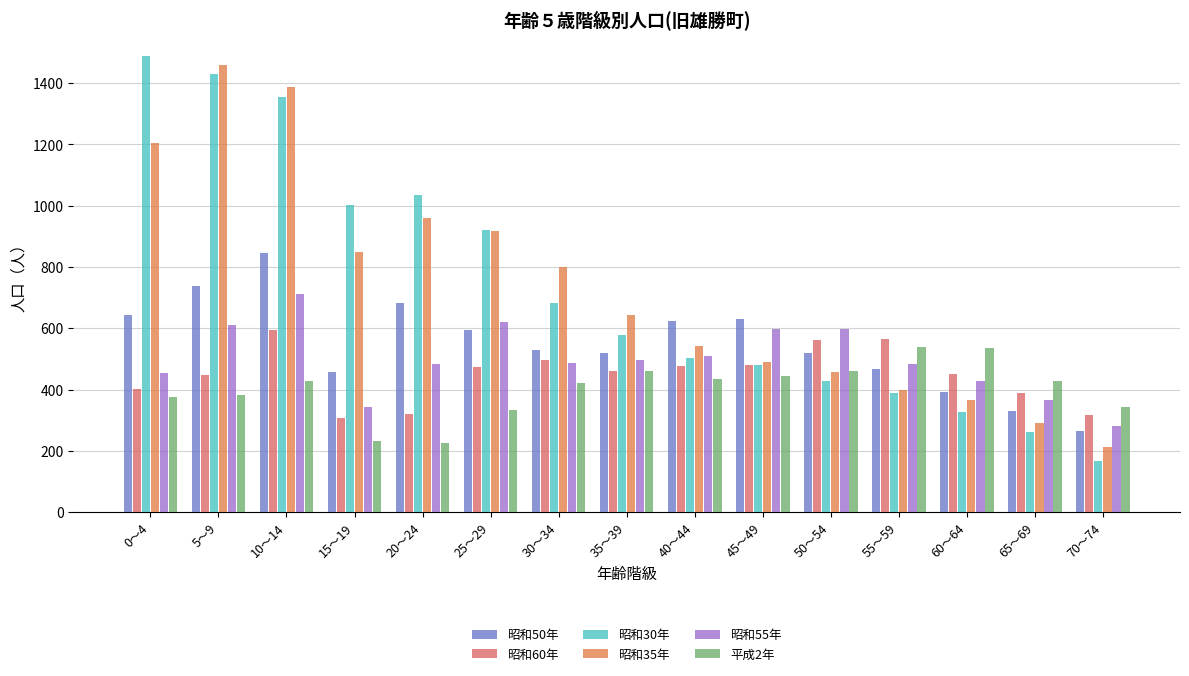

The 昭和30年 series shows 726 at 40～44. True or false?

False